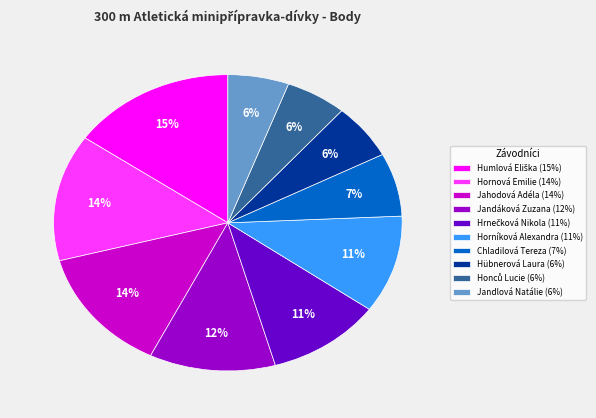

Is Hornová Emilie (14%) the majority of the pie?

No